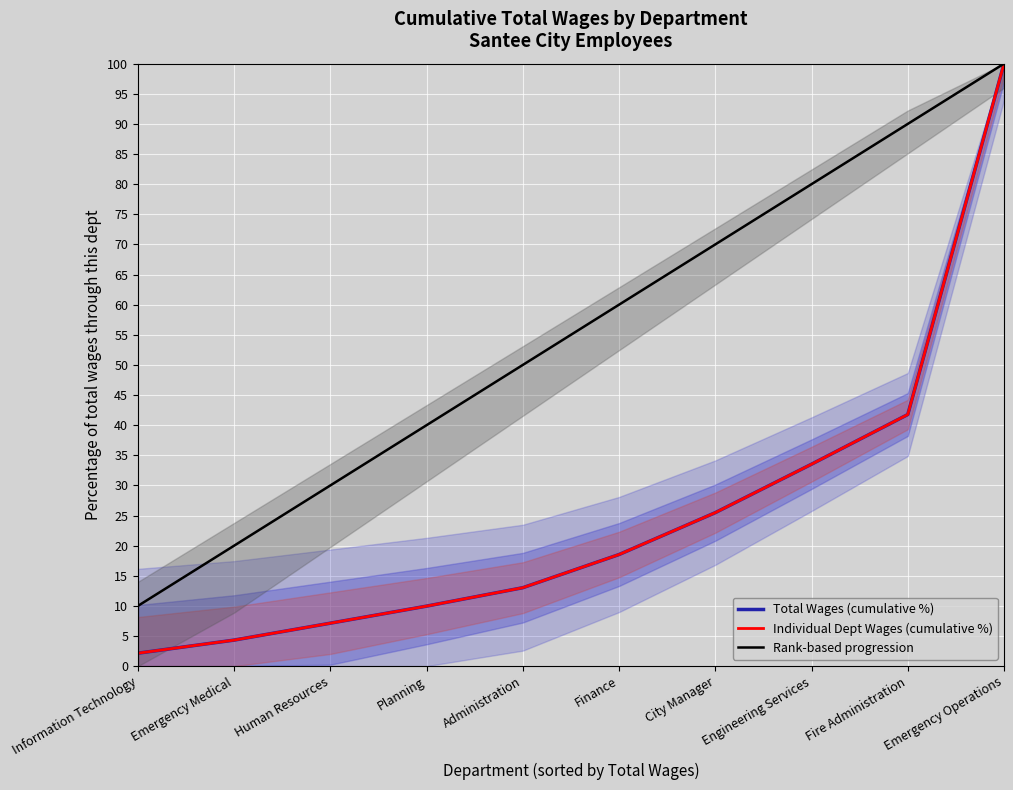

Is the value of Total Wages (cumulative %) at Administration greater than the value of Individual Dept Wages (cumulative %) at Human Resources?

Yes